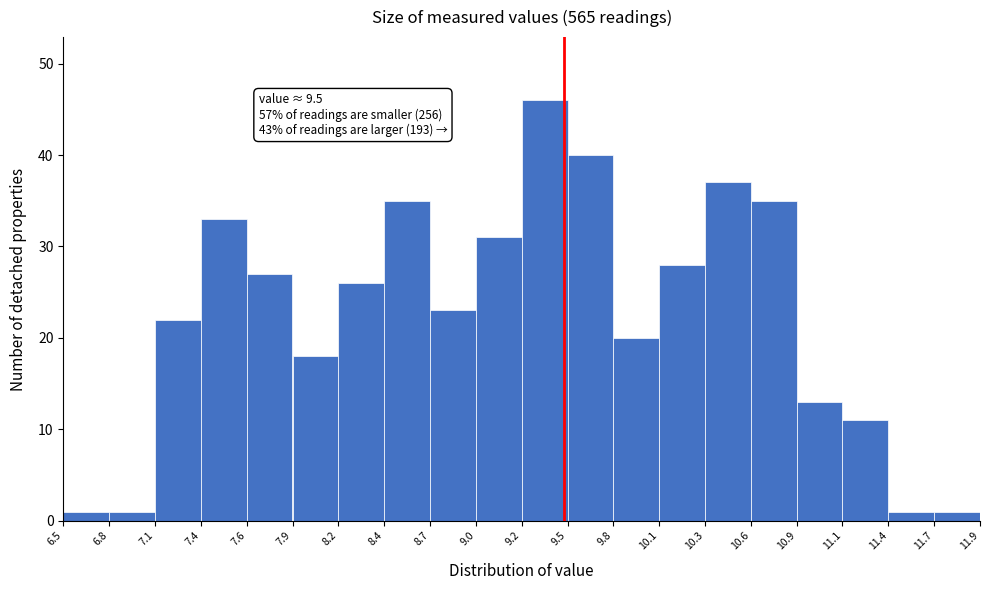

Which range on the x-axis has the tallest bar?

9.2 to 9.5